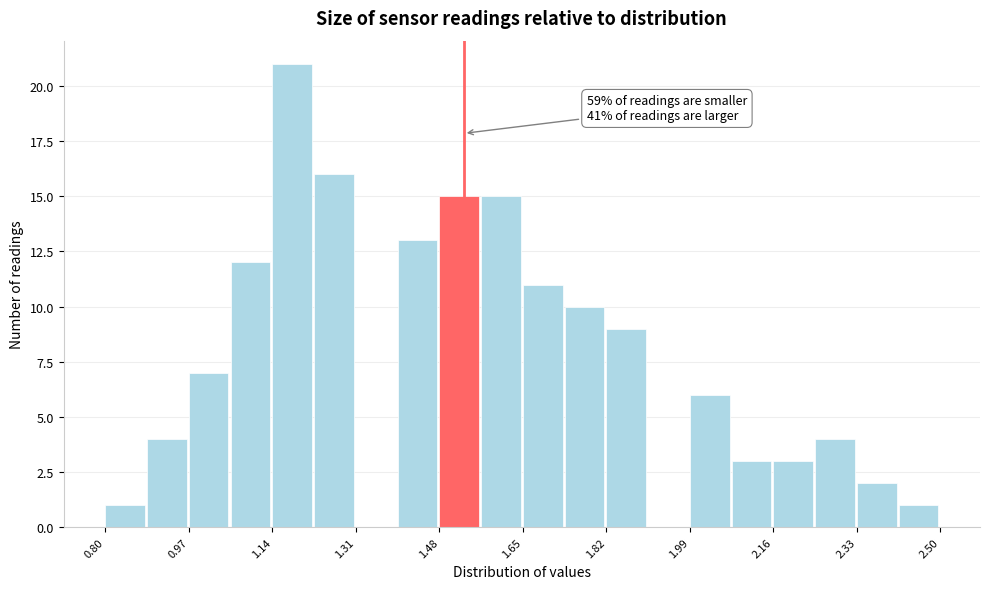

Over which range of the x-axis is the bar tallest?

1.140 to 1.225